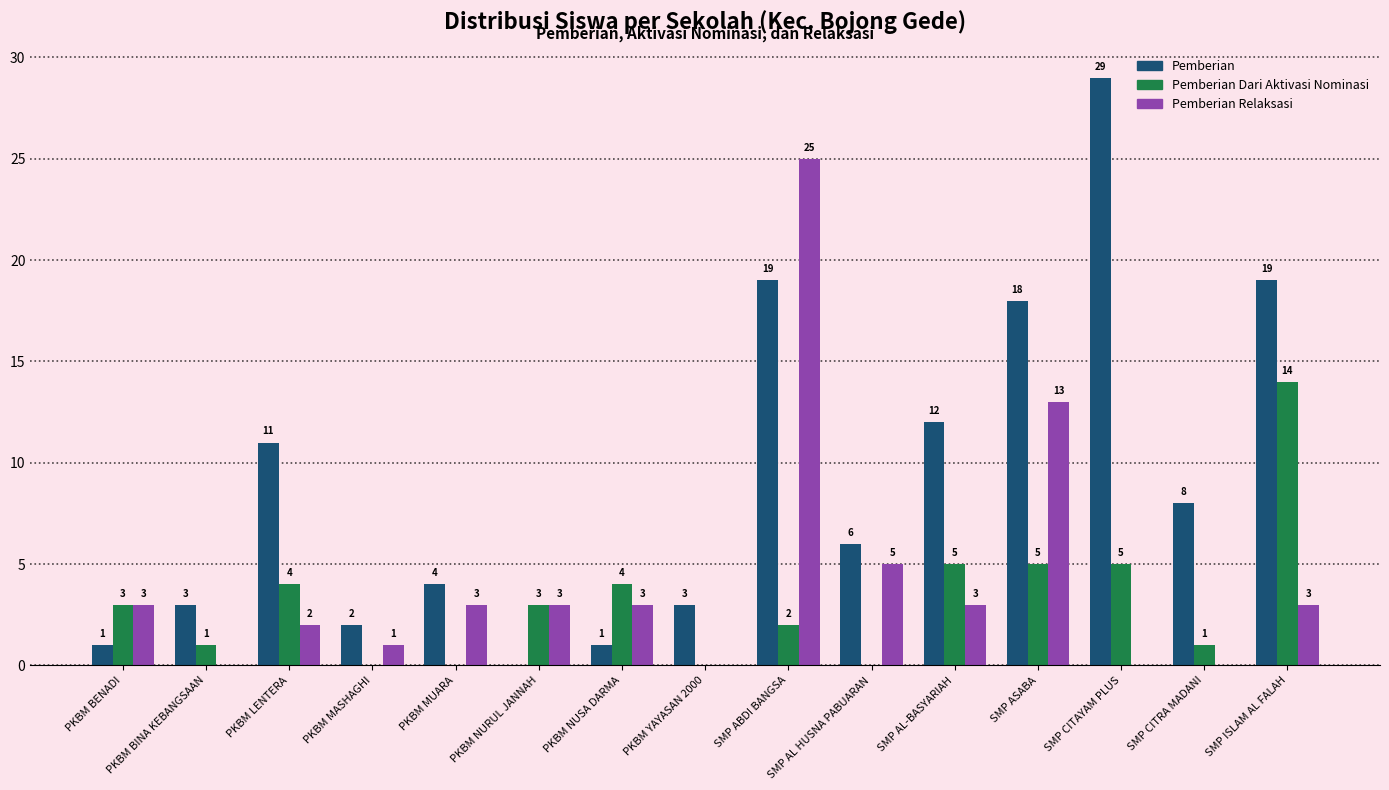

Reading left to right, transcribe all the data shown in this chart.

Pemberian: 1	3	11	2	4	0	1	3	19	6	12	18	29	8	19
Pemberian Dari Aktivasi Nominasi: 3	1	4	0	0	3	4	0	2	0	5	5	5	1	14
Pemberian Relaksasi: 3	0	2	1	3	3	3	0	25	5	3	13	0	0	3